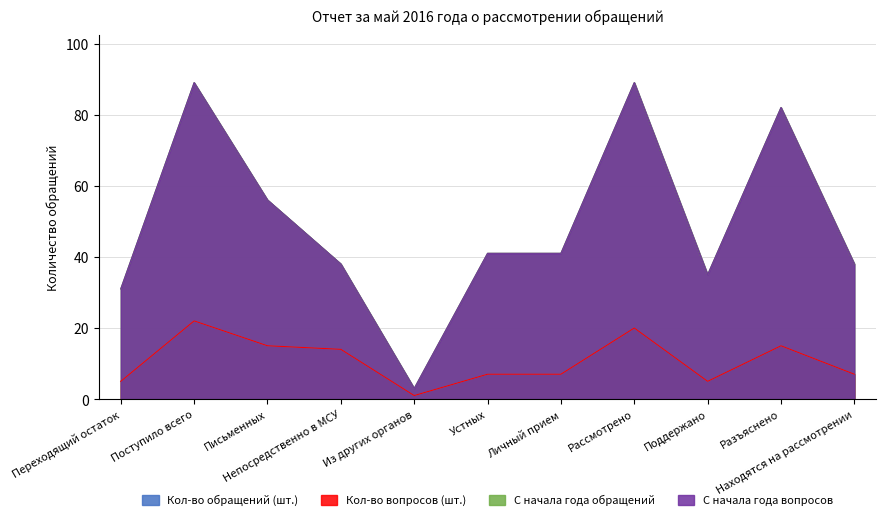

Rank the series by their maximum value, from lowest to highest.

Кол-во обращений (шт.), Кол-во вопросов (шт.), С начала года обращений, С начала года вопросов